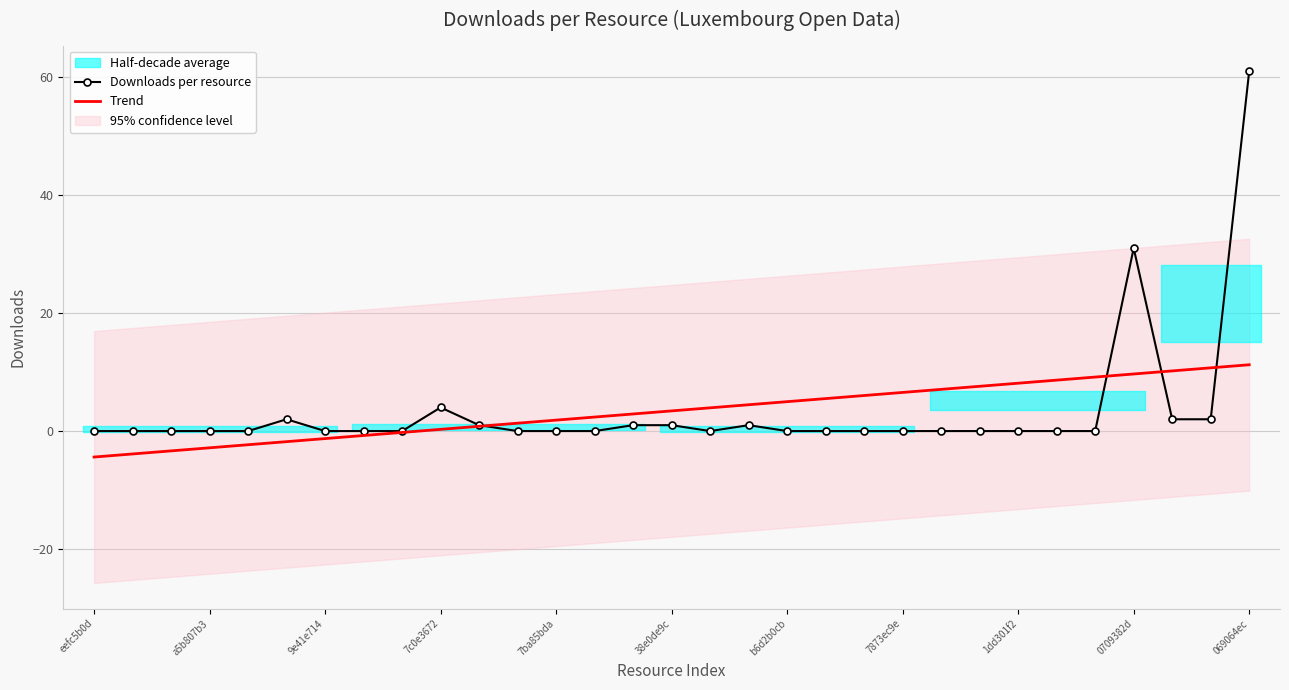

What is the maximum value shown in the chart?

61.0